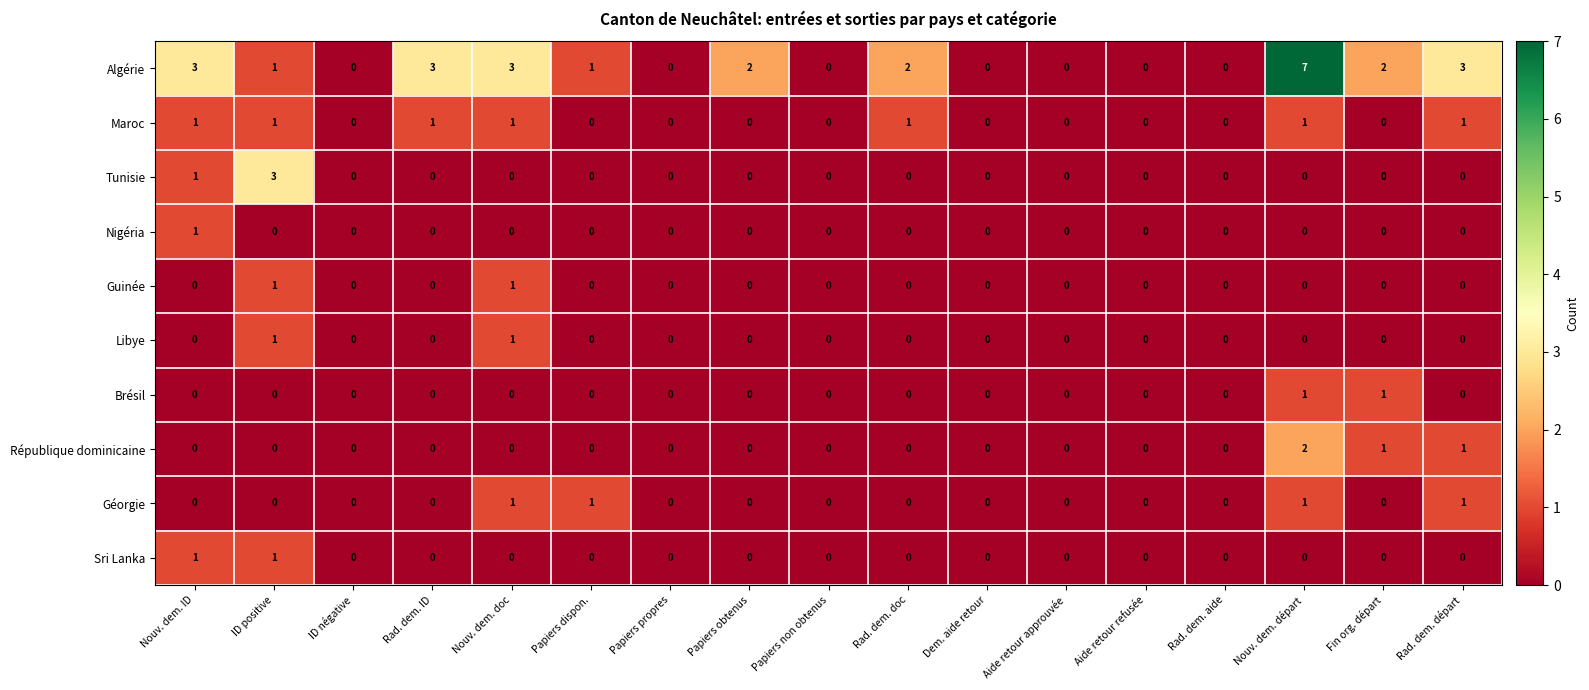

What is the sum of all Algérie values?

27